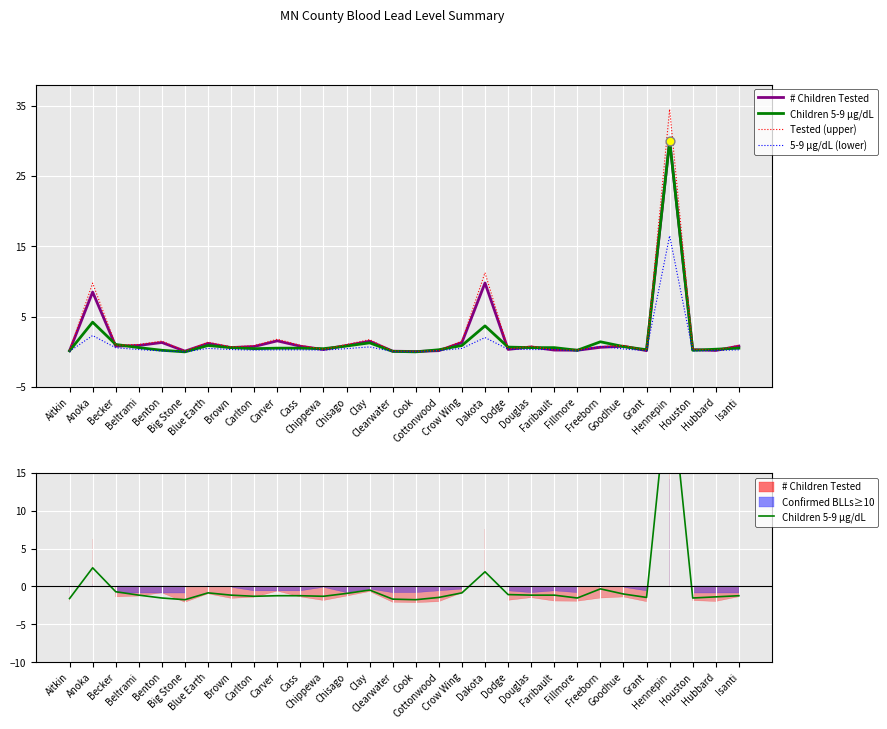

Which series has the largest Y range (max minus min)?

Tested (upper)